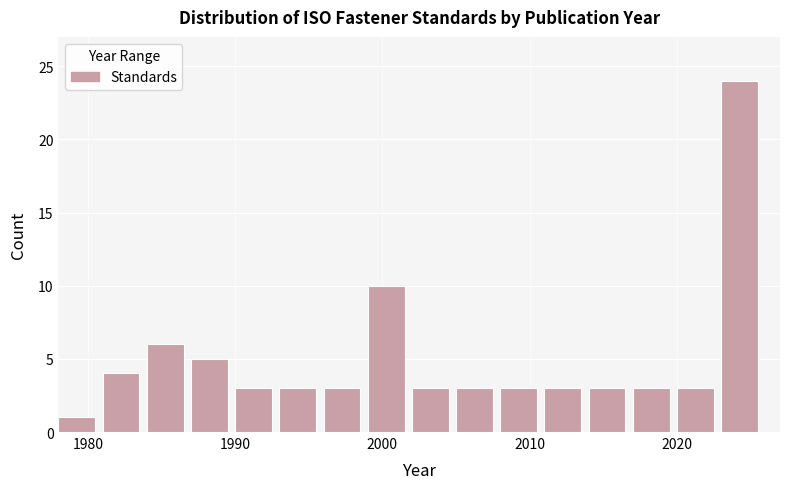

Read against the x-axis, roughly where is the centre of the tallest bar?

2024